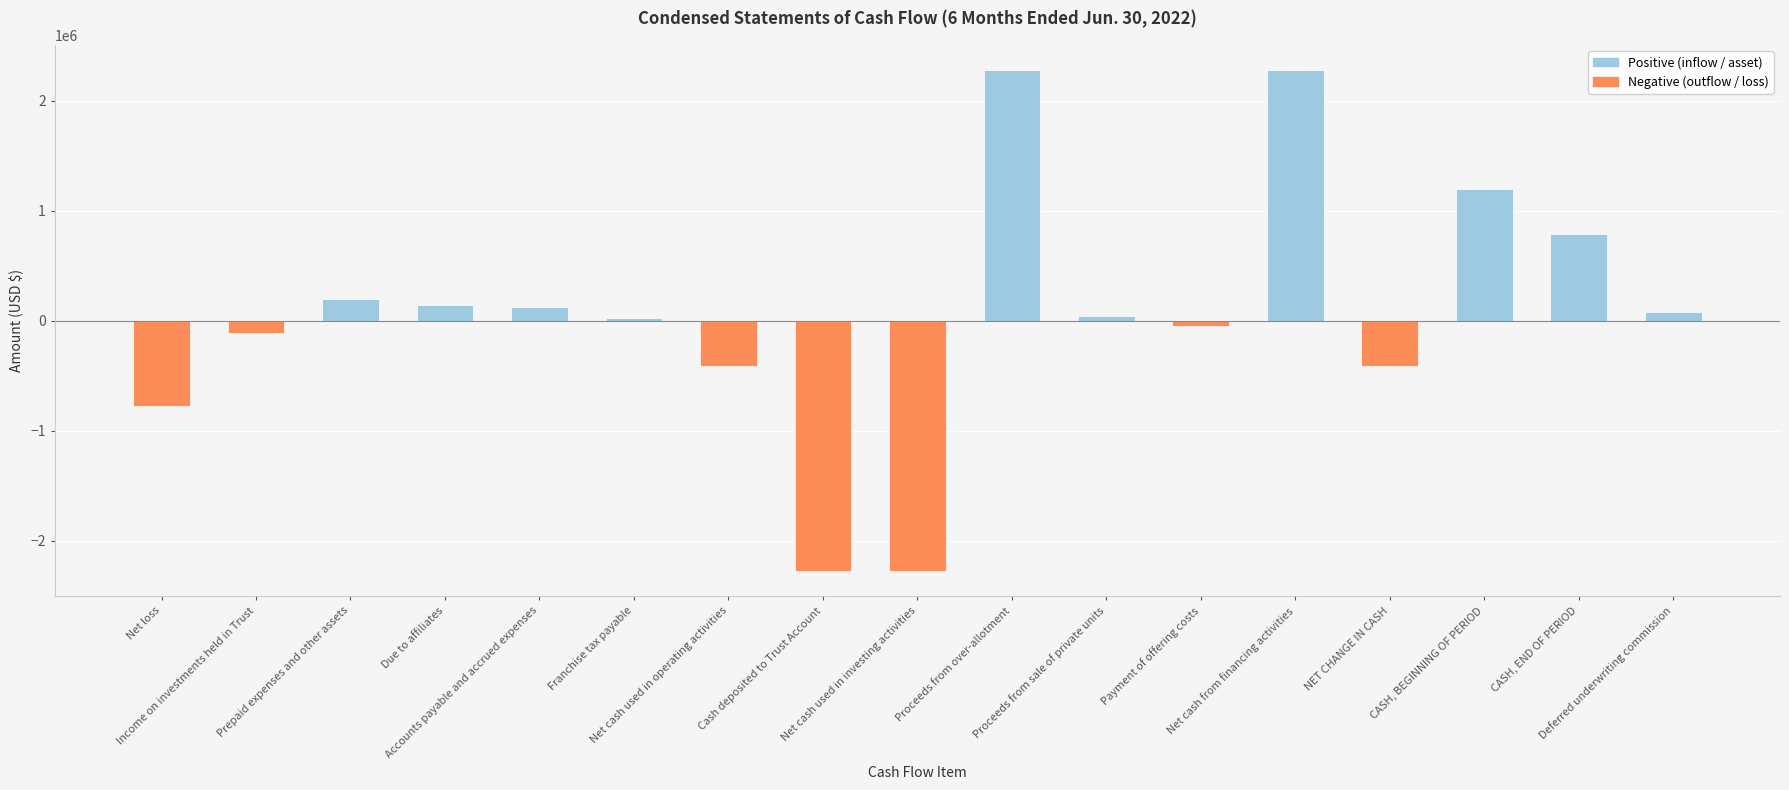

Reading left to right, extract all data points from this chart.

Net loss=-777935	Income on investments held in Trust=-112127	Prepaid expenses and other assets=194461	Due to affiliates=142890	Accounts payable and accrued expenses=122265	Franchise tax payable=20642	Net cash used in operating activities=-409804	Cash deposited to Trust Account=-2276860	Net cash used in investing activities=-2276860	Proceeds from over-allotment=2276860	Proceeds from sale of private units=45540	Payment of offering costs=-45538	Net cash from financing activities=2276862	NET CHANGE IN CASH=-409802	CASH, BEGINNING OF PERIOD=1200956	CASH, END OF PERIOD=791154	Deferred underwriting commission=79690